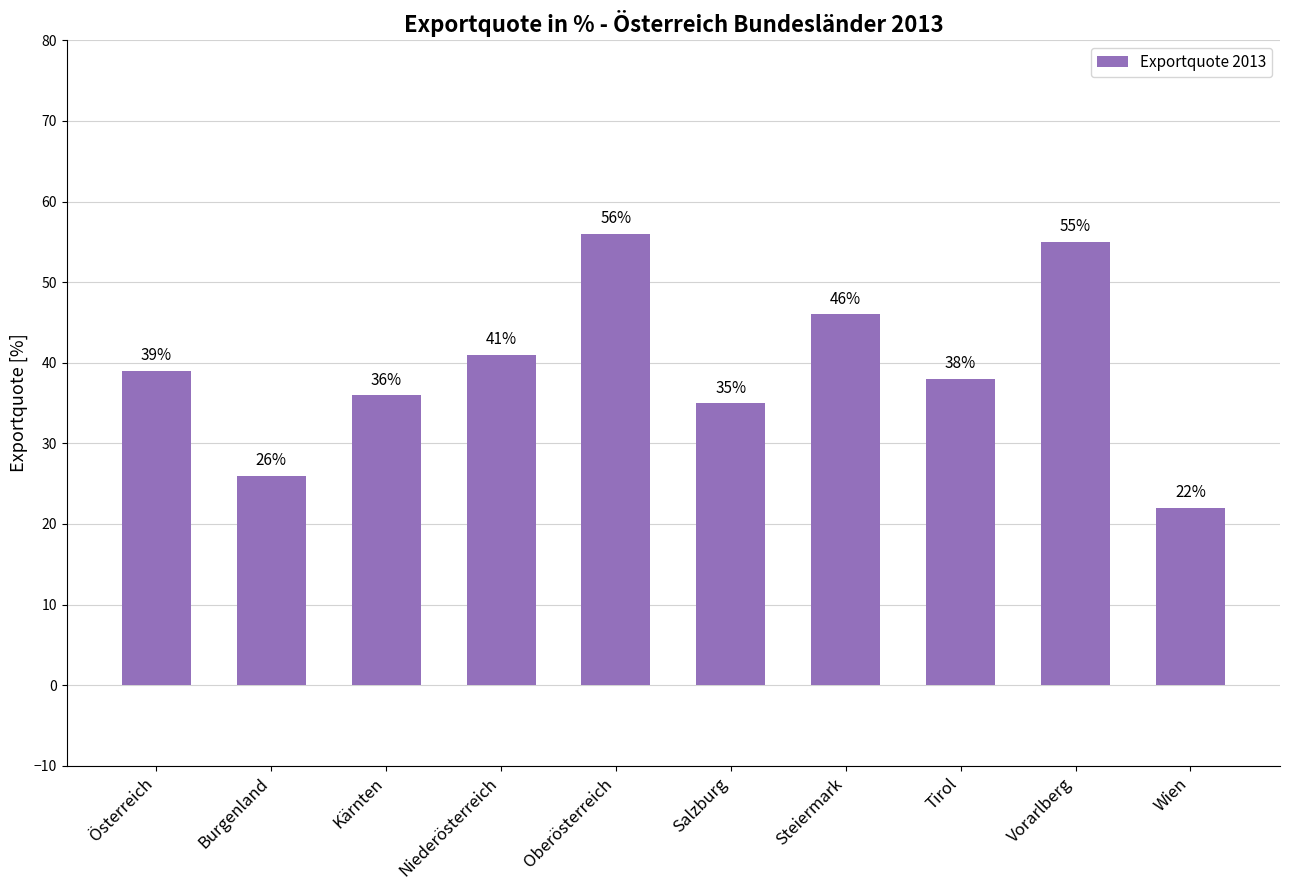

Rank the categories by value from highest to lowest.

Oberösterreich, Vorarlberg, Steiermark, Niederösterreich, Österreich, Tirol, Kärnten, Salzburg, Burgenland, Wien